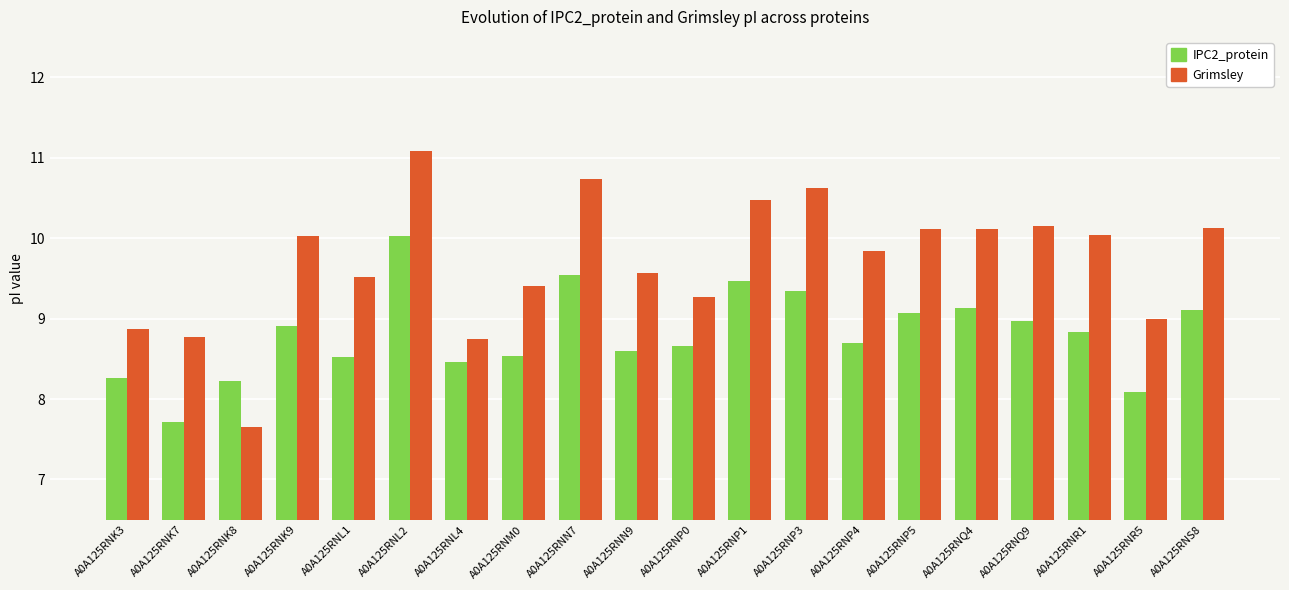

Reading left to right, what are all the values shown in this chart?

IPC2_protein: 8.3	7.7	8.2	8.9	8.5	10.0	8.5	8.5	9.5	8.6	8.7	9.5	9.3	8.7	9.1	9.1	9.0	8.8	8.1	9.1
Grimsley: 8.9	8.8	7.7	10.0	9.5	11.1	8.7	9.4	10.7	9.6	9.3	10.5	10.6	9.8	10.1	10.1	10.1	10.0	9.0	10.1